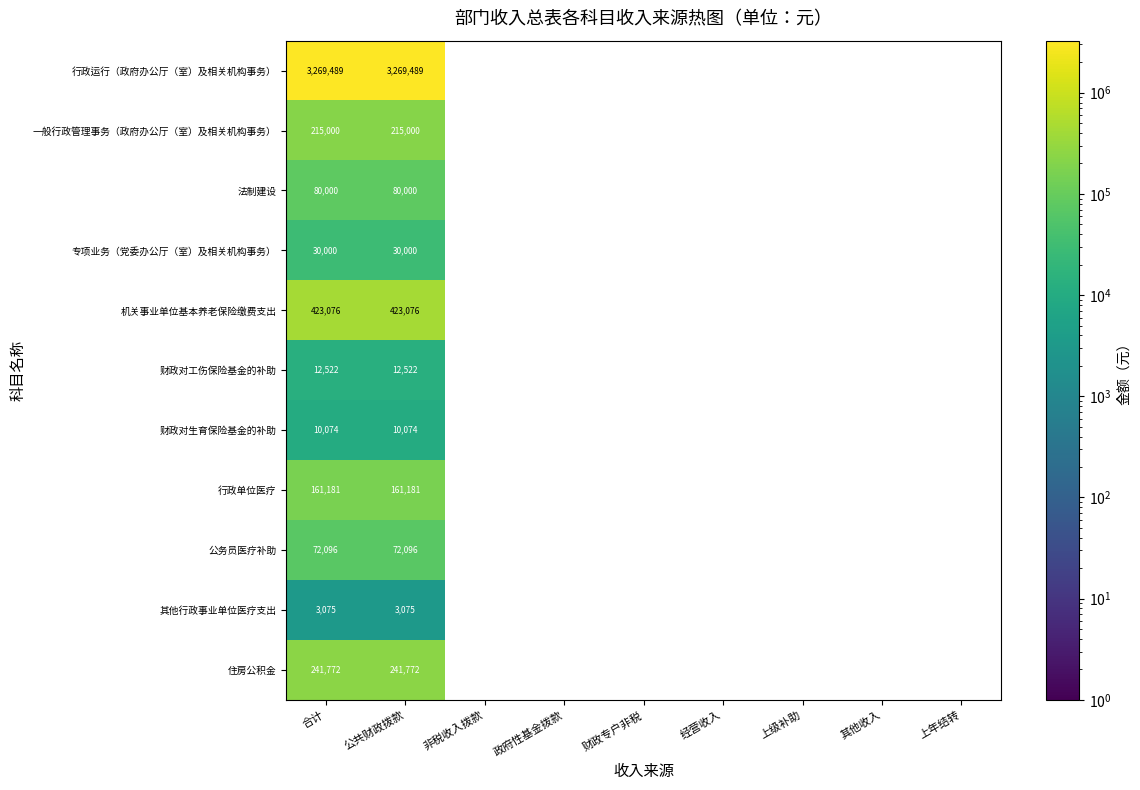

At how many categories does at least one series exceed 3020316?

2